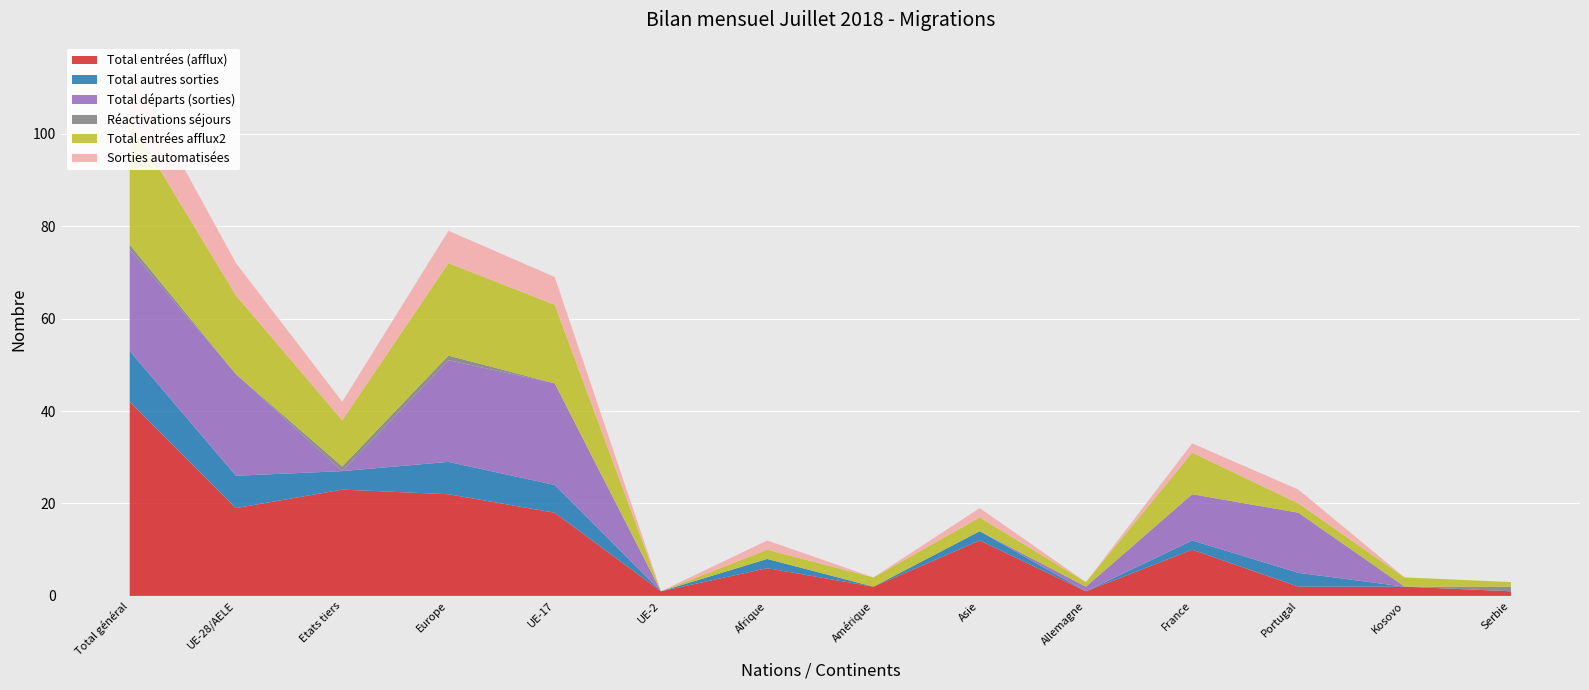

Reading left to right, list all the values displayed in this chart.

Total entrées (afflux): Total général=42	UE-28/AELE=19	Etats tiers=23	Europe=22	UE-17=18	UE-2=1	Afrique=6	Amérique=2	Asie=12	Allemagne=1	France=10	Portugal=2	Kosovo=2	Serbie=1
Total autres sorties: Total général=11	UE-28/AELE=7	Etats tiers=4	Europe=7	UE-17=6	UE-2=0	Afrique=2	Amérique=0	Asie=2	Allemagne=0	France=2	Portugal=3	Kosovo=0	Serbie=0
Total départs (sorties): Total général=22	UE-28/AELE=22	Etats tiers=0	Europe=22	UE-17=22	UE-2=0	Afrique=0	Amérique=0	Asie=0	Allemagne=1	France=10	Portugal=13	Kosovo=0	Serbie=0
Réactivations séjours: Total général=1	UE-28/AELE=0	Etats tiers=1	Europe=1	UE-17=0	UE-2=0	Afrique=0	Amérique=0	Asie=0	Allemagne=0	France=0	Portugal=0	Kosovo=0	Serbie=1
Total entrées afflux2: Total général=27	UE-28/AELE=17	Etats tiers=10	Europe=20	UE-17=17	UE-2=0	Afrique=2	Amérique=2	Asie=3	Allemagne=1	France=9	Portugal=2	Kosovo=2	Serbie=1
Sorties automatisées: Total général=11	UE-28/AELE=7	Etats tiers=4	Europe=7	UE-17=6	UE-2=0	Afrique=2	Amérique=0	Asie=2	Allemagne=0	France=2	Portugal=3	Kosovo=0	Serbie=0